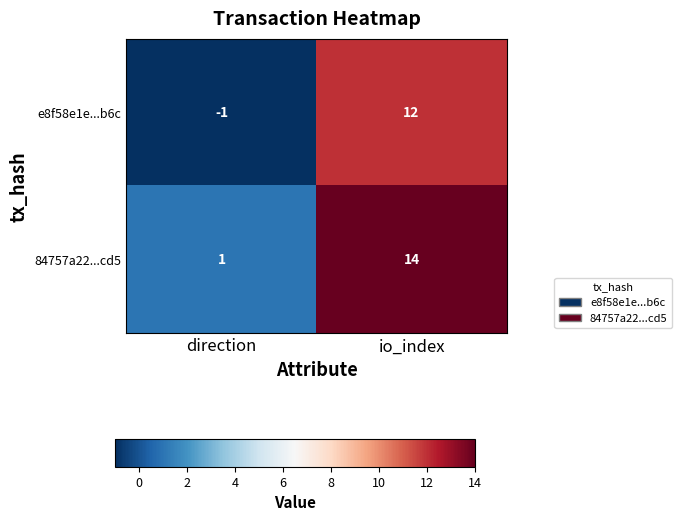

What is the difference between the highest and lowest values at io_index?

2